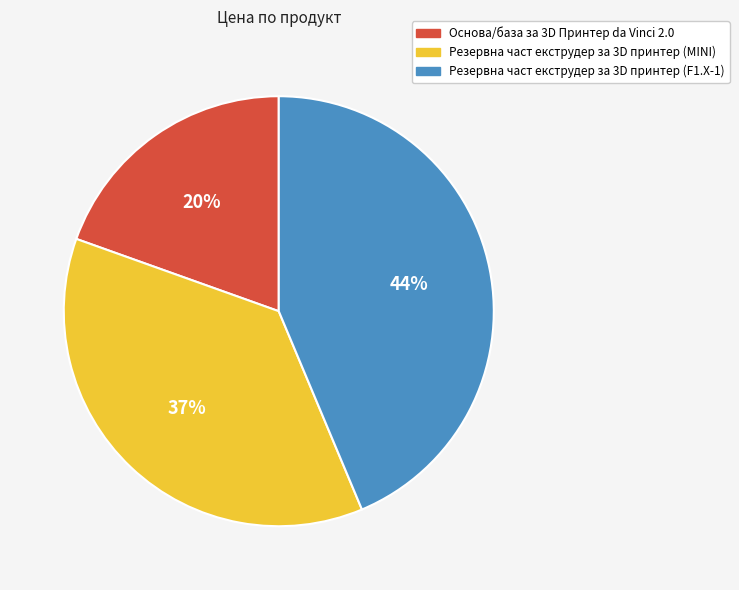

Is there any slice that represents more than half of the pie?

No